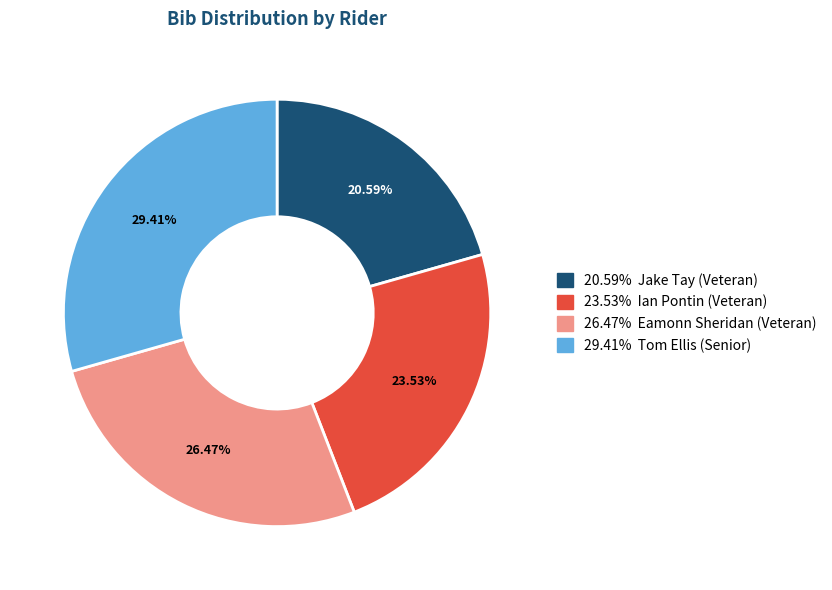

Does any single category account for the majority?

No